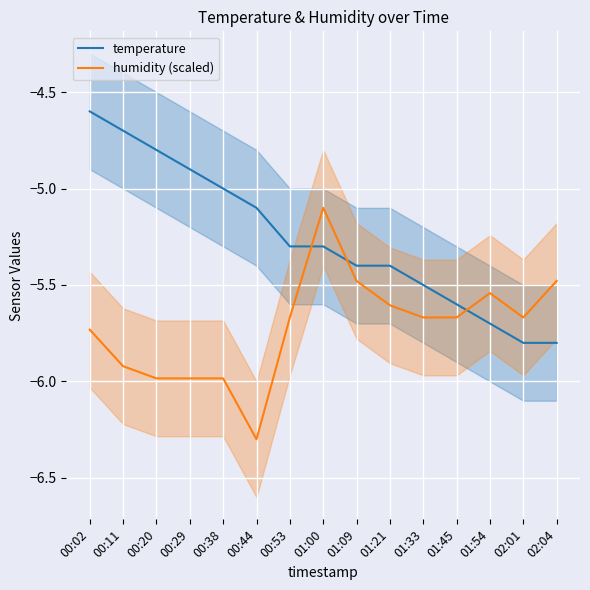

At which category is the sum across all series the highest?

00:02